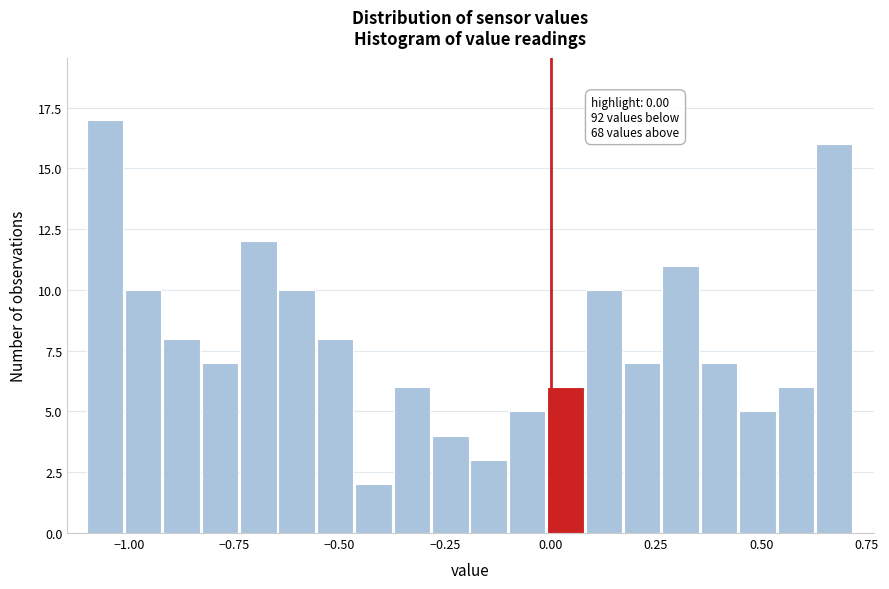

Around what value on the x-axis is the tallest bar? Give the approximate position of its centre, as read against the axis.

-1.05